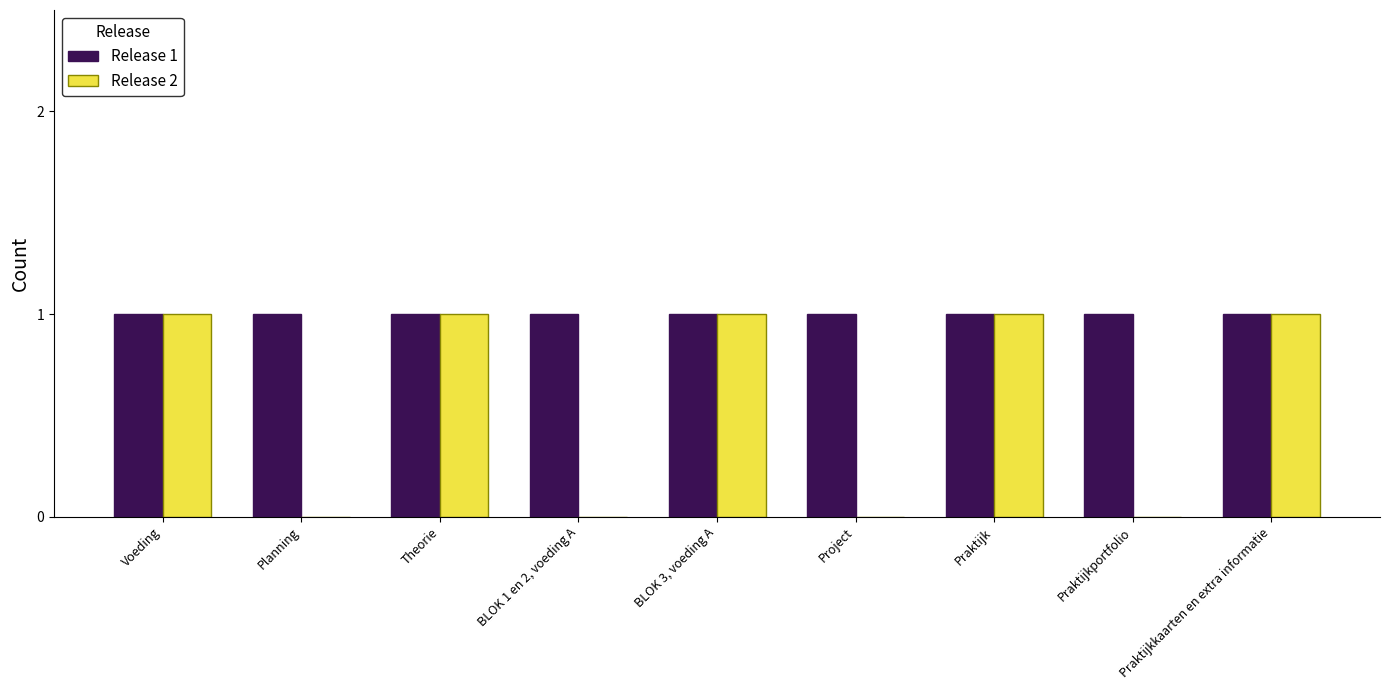

Which series has the largest total across all categories?

Release 1